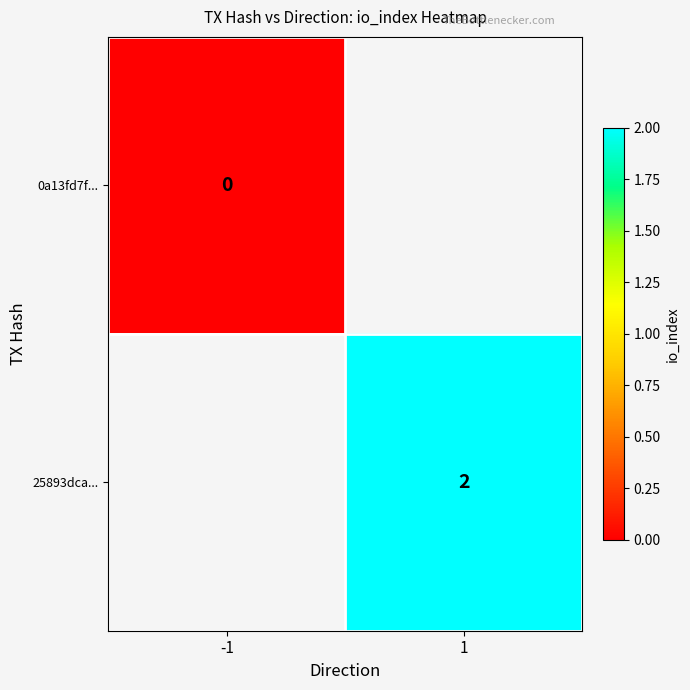

What is the maximum value shown in the chart?

2.0